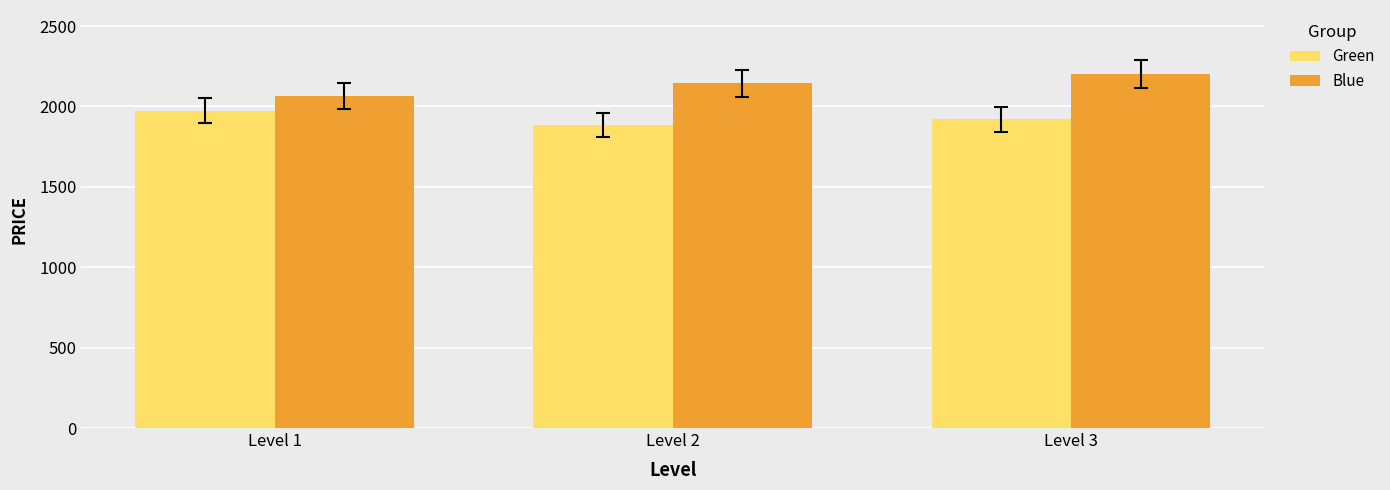

How many categories are shown in the chart?

3